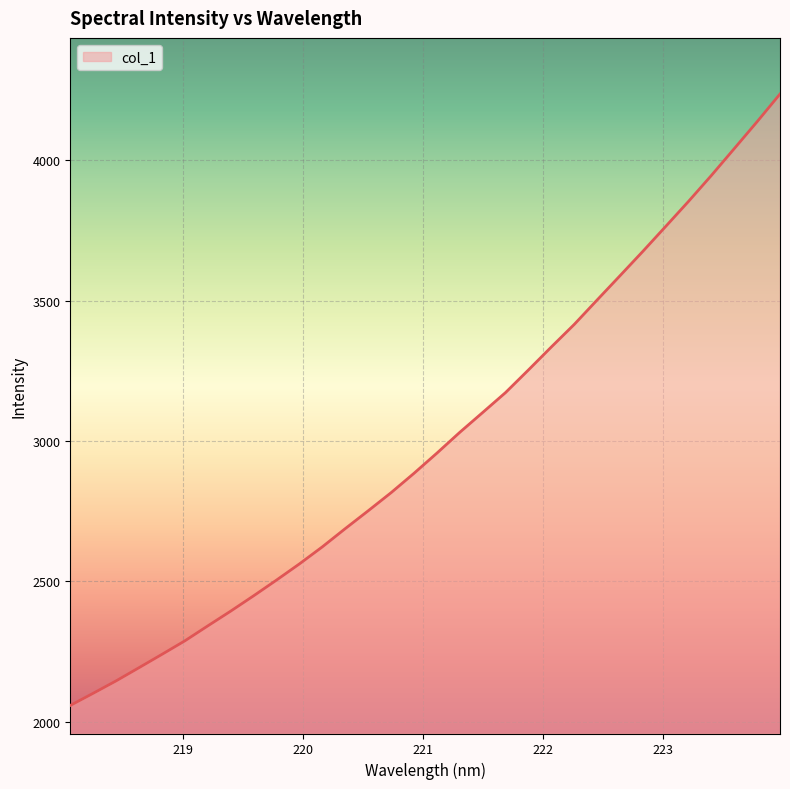

What is the maximum value shown in the chart?

4236.8